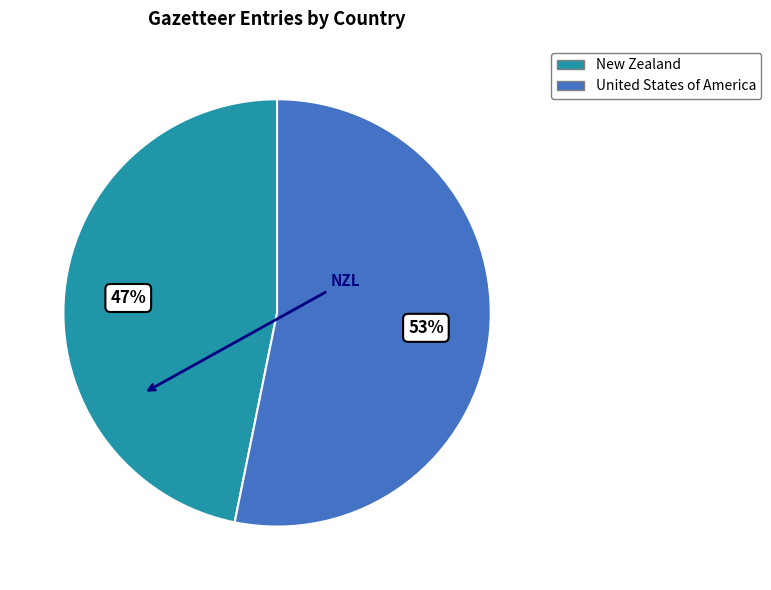

To the nearest percent, what percentage of the pie is New Zealand?

47%